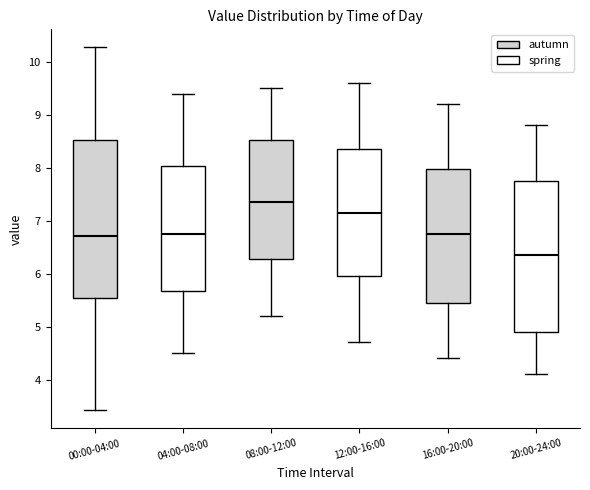

Reading left to right, transcribe this box plot: for each box, give where its median line is, the range the box spans, and where its two whiskers end, as read against the y-axis. The values are not printed on the chart, so give them approximately, as read against the axis.

00:00-04:00: median 6.7, box 5.5 to 8.5, whiskers 3.4 to 10.3
04:00-08:00: median 6.8, box 5.7 to 8.0, whiskers 4.5 to 9.4
08:00-12:00: median 7.4, box 6.3 to 8.5, whiskers 5.2 to 9.5
12:00-16:00: median 7.2, box 6.0 to 8.4, whiskers 4.7 to 9.6
16:00-20:00: median 6.8, box 5.5 to 8.0, whiskers 4.4 to 9.2
20:00-24:00: median 6.4, box 4.9 to 7.8, whiskers 4.1 to 8.8